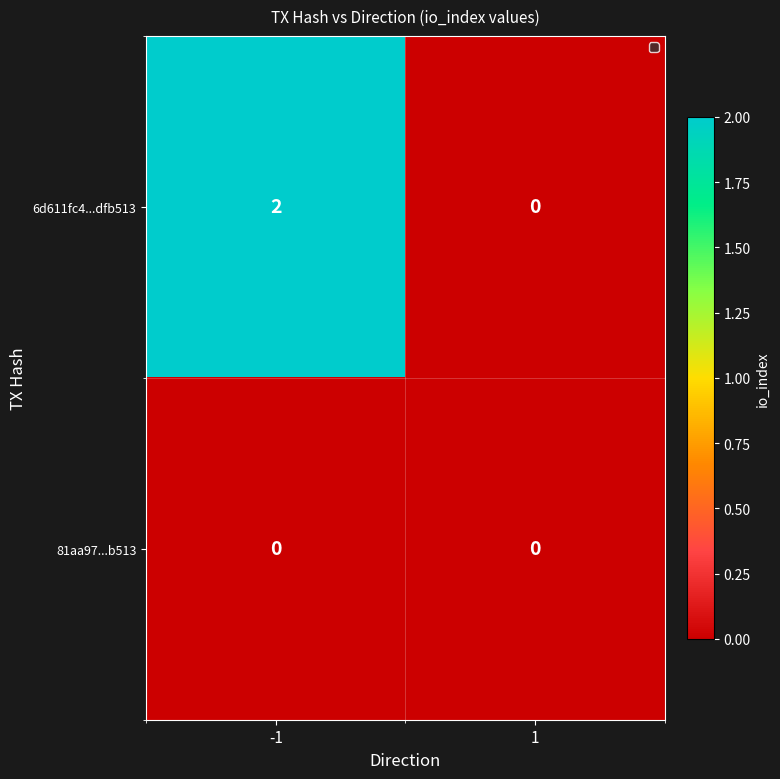

Rank the series by their average value, from highest to lowest.

6d611fc4...dfb513, 81aa97...b513